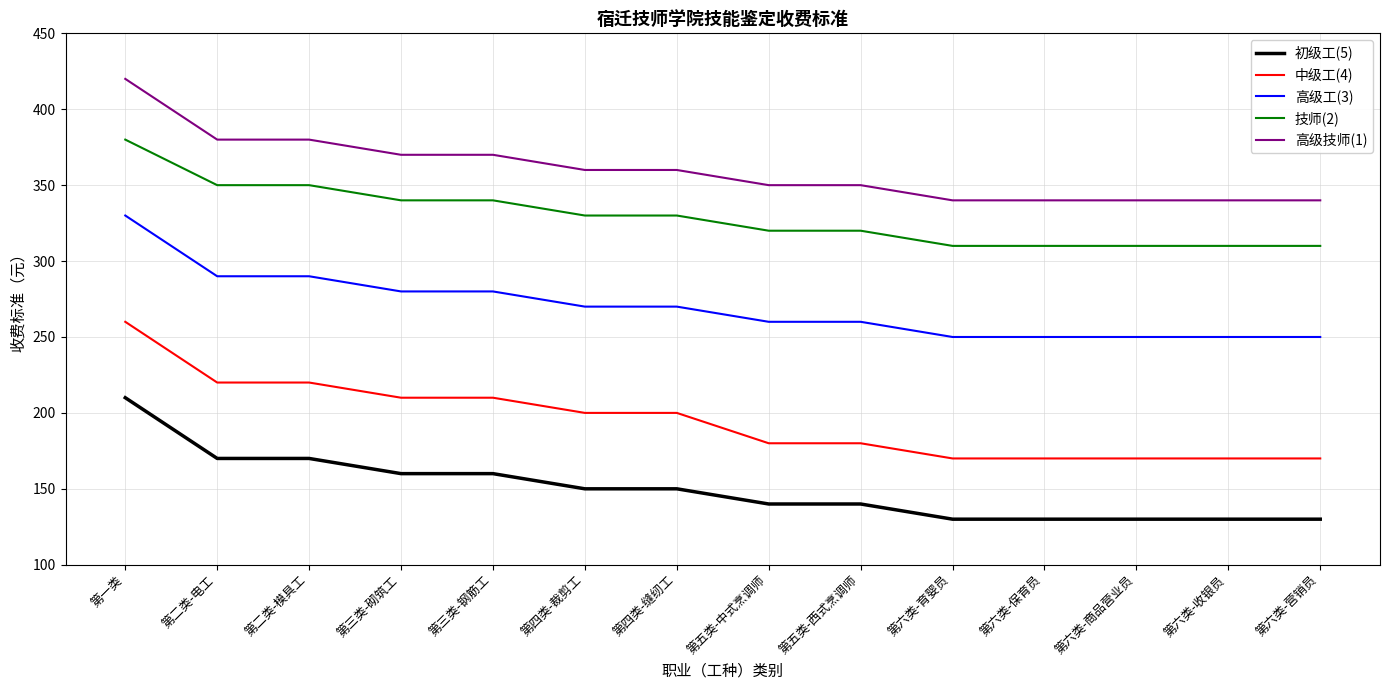

Is the value of 初级工(5) at 第六类-保育员 greater than the value of 高级技师(1) at 第六类-收银员?

No